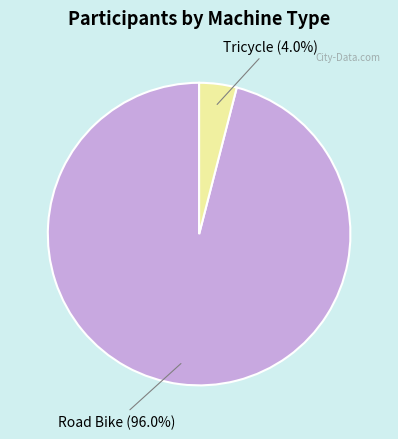

How many slices are in this pie chart?

2